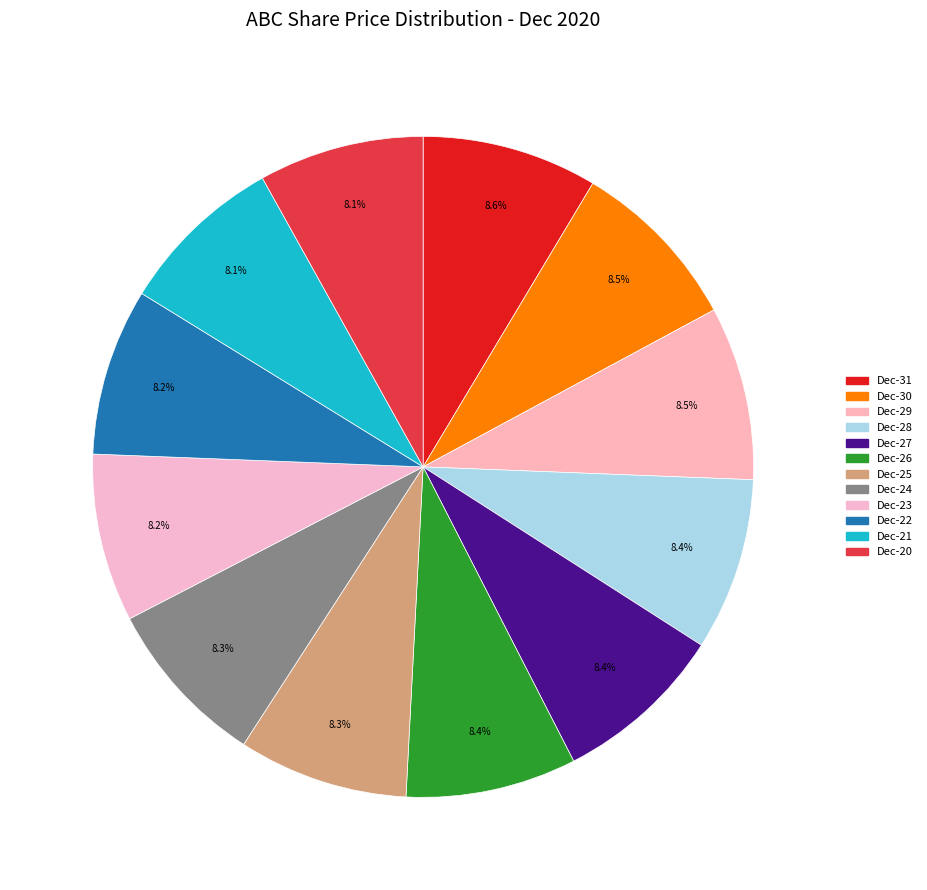

How many segments does this pie chart have?

12